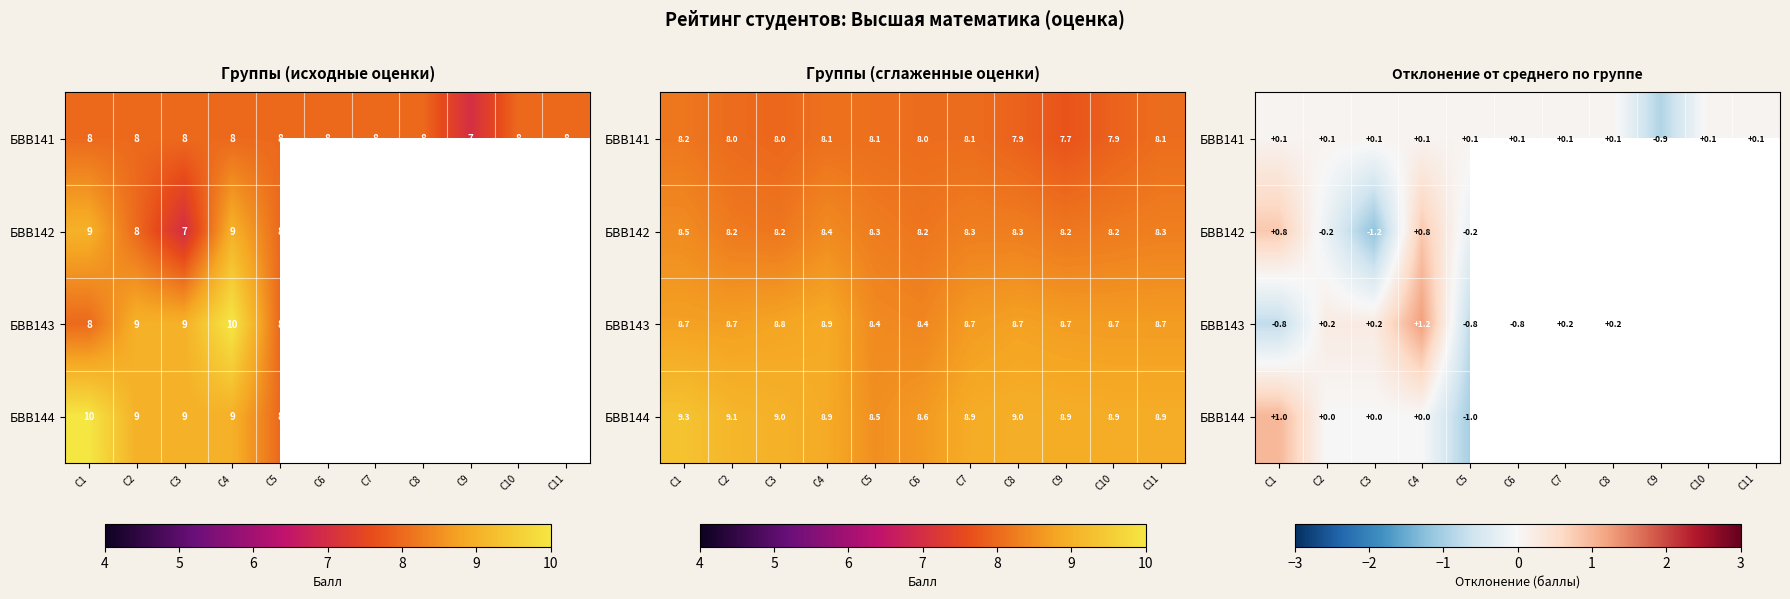

Is the value of БВВ143 at С8 greater than the value of БВВ144 at С7?

No